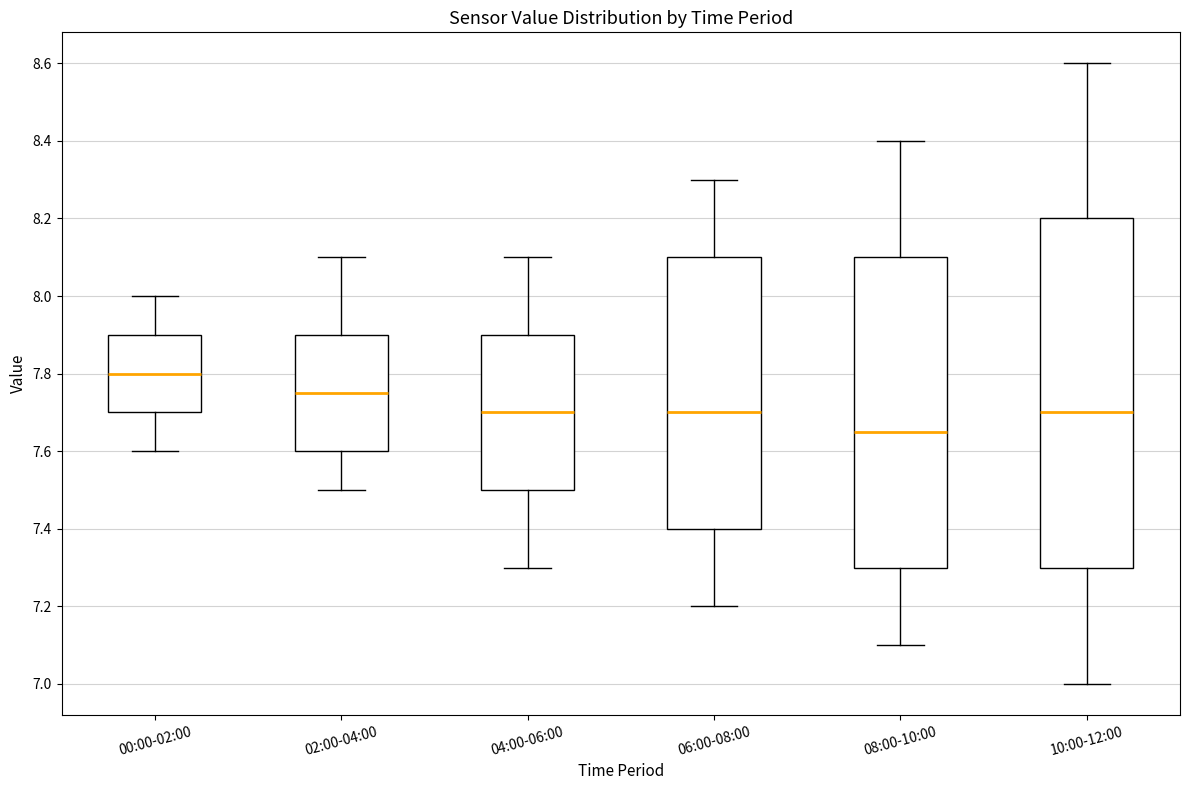

Reading left to right, transcribe this box plot: for each box, give where its median line is, the range the box spans, and where its two whiskers end, as read against the y-axis. The values are not printed on the chart, so give them approximately, as read against the axis.

00:00-02:00: median 7.80, box 7.70 to 7.90, whiskers 7.60 to 8.00
02:00-04:00: median 7.76, box 7.60 to 7.90, whiskers 7.50 to 8.10
04:00-06:00: median 7.70, box 7.50 to 7.90, whiskers 7.30 to 8.10
06:00-08:00: median 7.70, box 7.40 to 8.10, whiskers 7.20 to 8.30
08:00-10:00: median 7.66, box 7.30 to 8.10, whiskers 7.10 to 8.40
10:00-12:00: median 7.70, box 7.30 to 8.20, whiskers 7.00 to 8.60